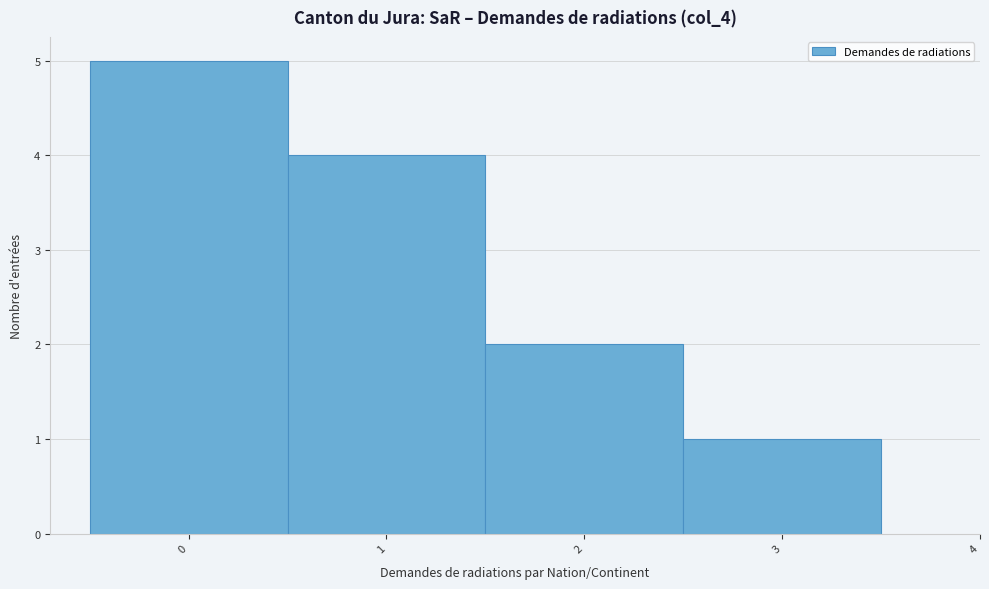

Reading left to right, list every bar in this chart as the range it spans on the x-axis followed by its height. The values are not printed on the chart, so give them approximately, as read against the axis.

-0.5 to 0.5: 5
0.5 to 1.5: 4
1.5 to 2.5: 2
2.5 to 3.5: 1